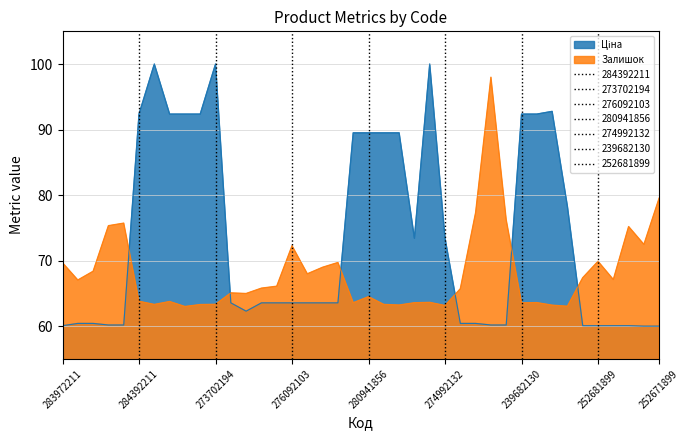

True or false: Залишок has a value of 35.1 at 32.

False